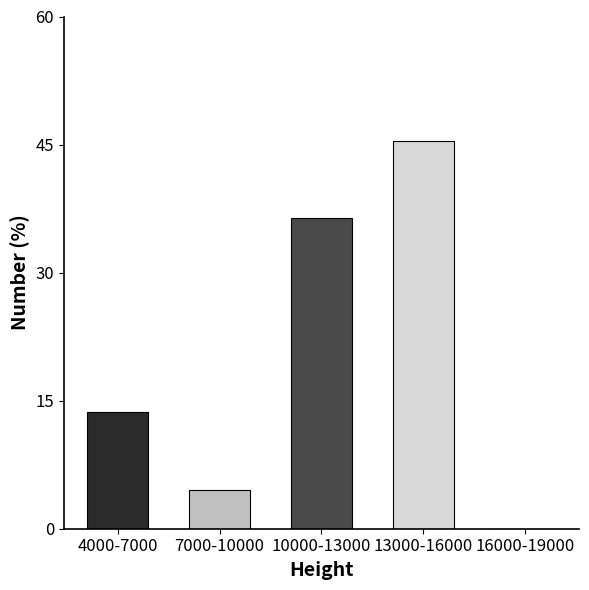

Reading left to right, transcribe all the data shown in this chart.

4000-7000=13.6	7000-10000=4.5	10000-13000=36.4	13000-16000=45.5	16000-19000=0.0